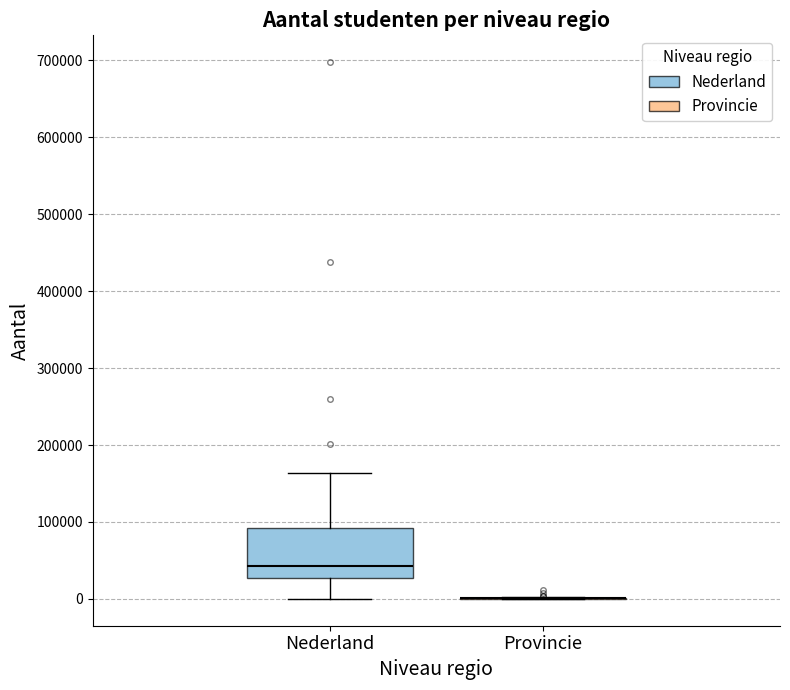

Where is the upper edge of the box for Nederland on the y-axis? The values are not printed on the chart, so give them approximately, as read against the axis.

90000